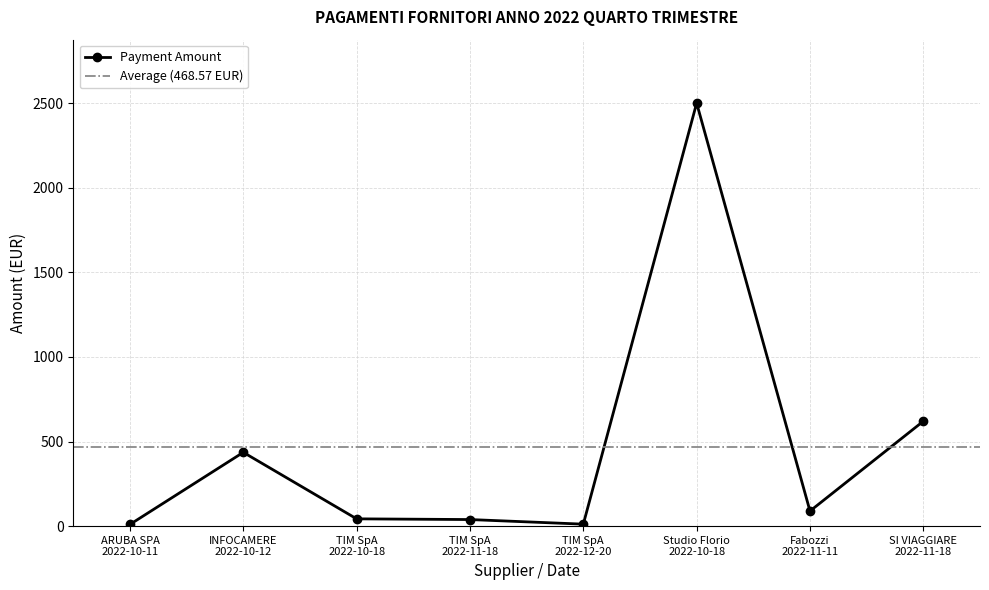

How many points are lower than both their immediate neighbors (excluding endpoints)?

2